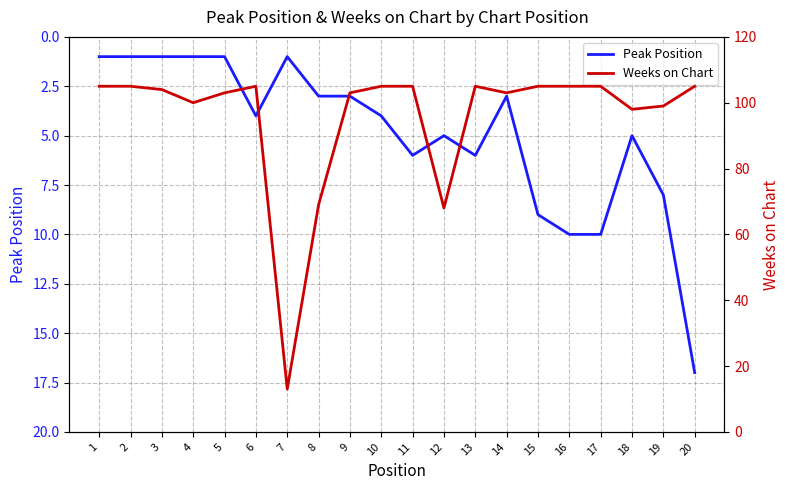

True or false: Peak Position has a value of 24 at 20.

False